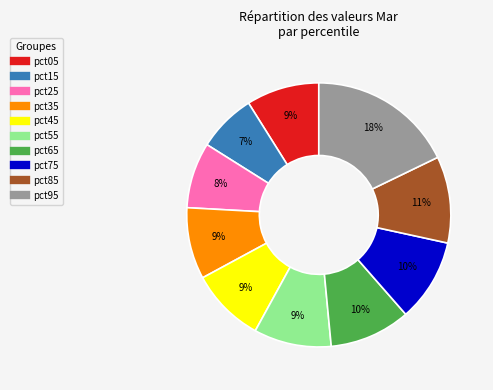

Is the sum of pct95 and pct35 greater than half?

No